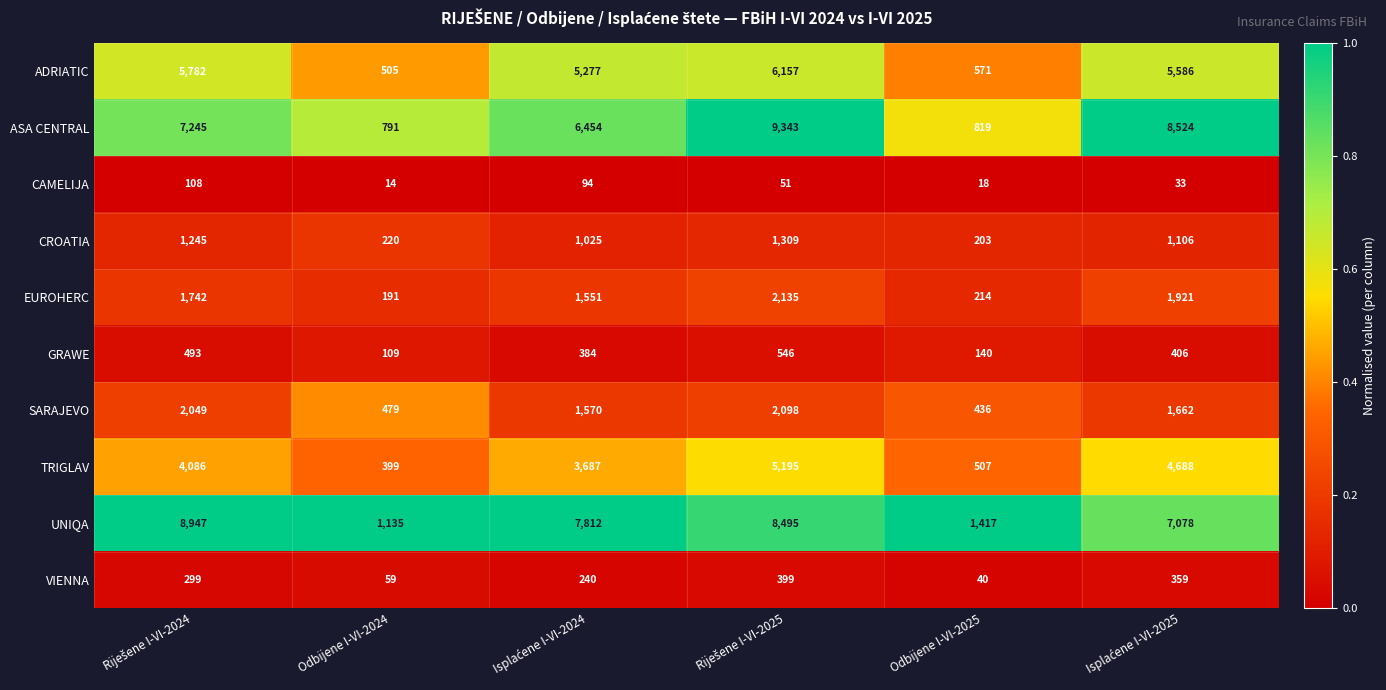

How many series are shown in this chart?

10